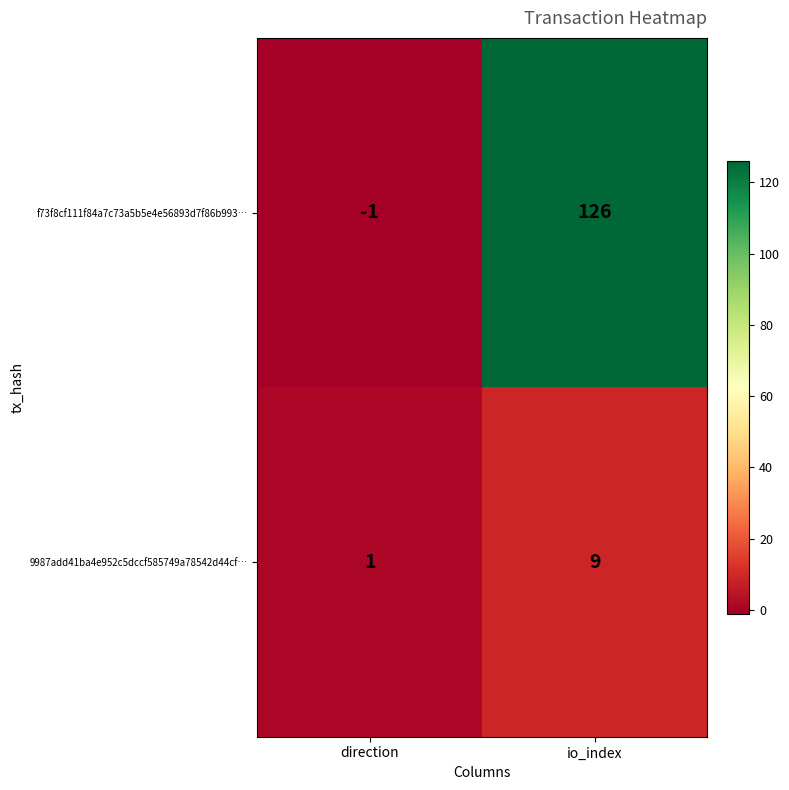

What is the difference between the maximum and minimum values in the f73f8cf111f84a7c73a5b5e4e56893d7f86b993… series?

127